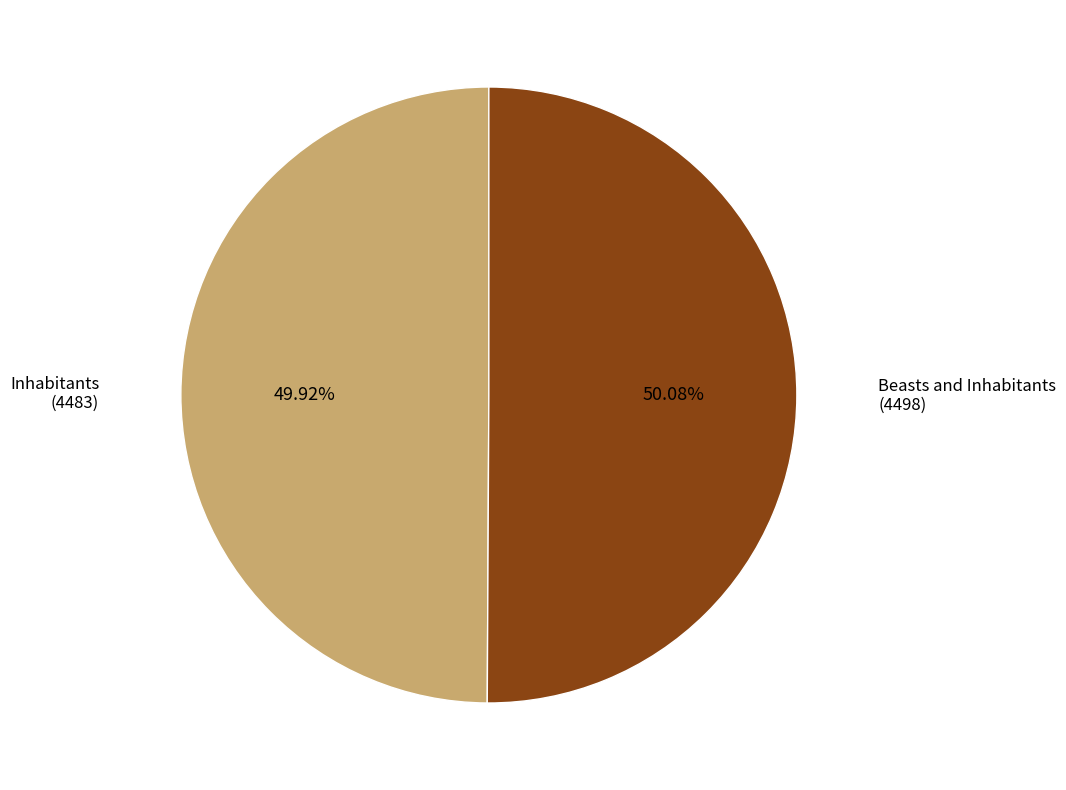

Is there any slice that represents more than half of the pie?

Yes